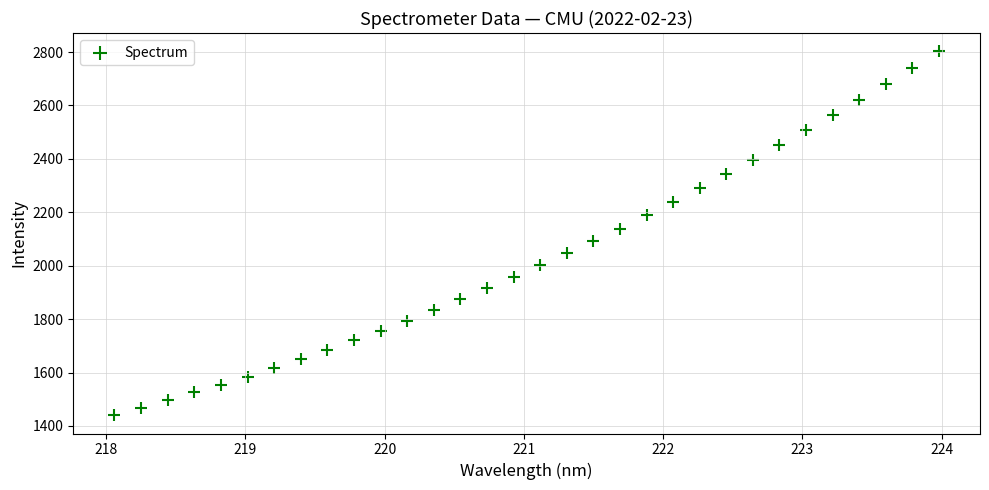

What is the range of X values (max minus min)?

5.9